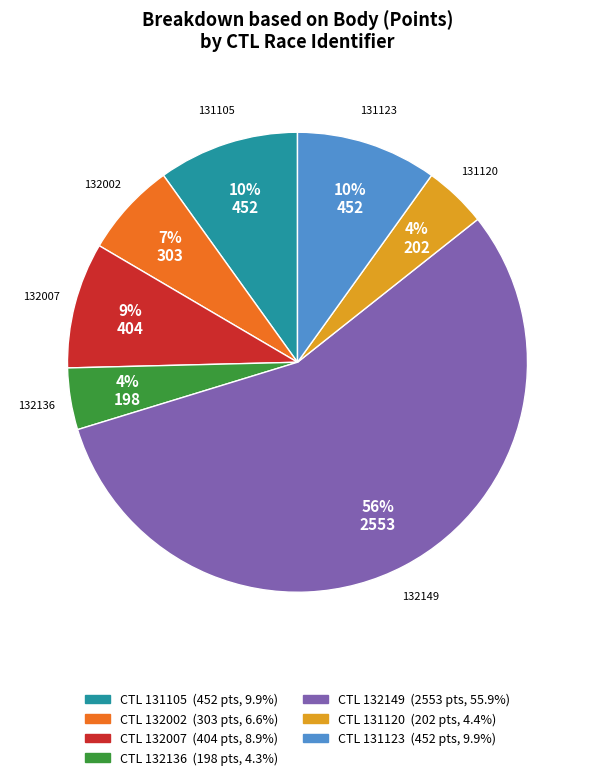

Approximately how many times larger is the value at 131120 compared to 132136?

1.0